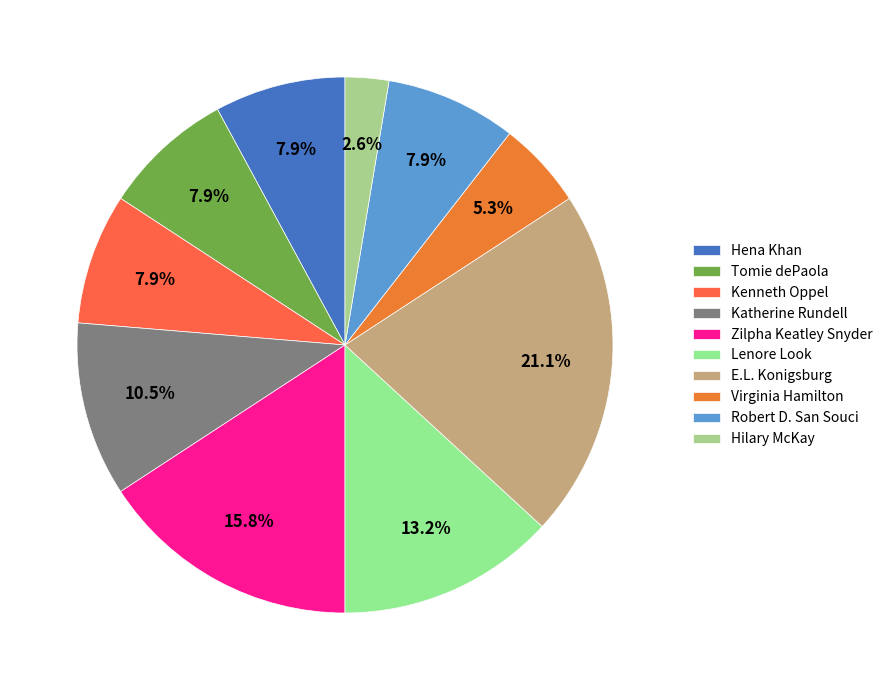

To the nearest percent, what percentage of the pie is Katherine Rundell?

11%